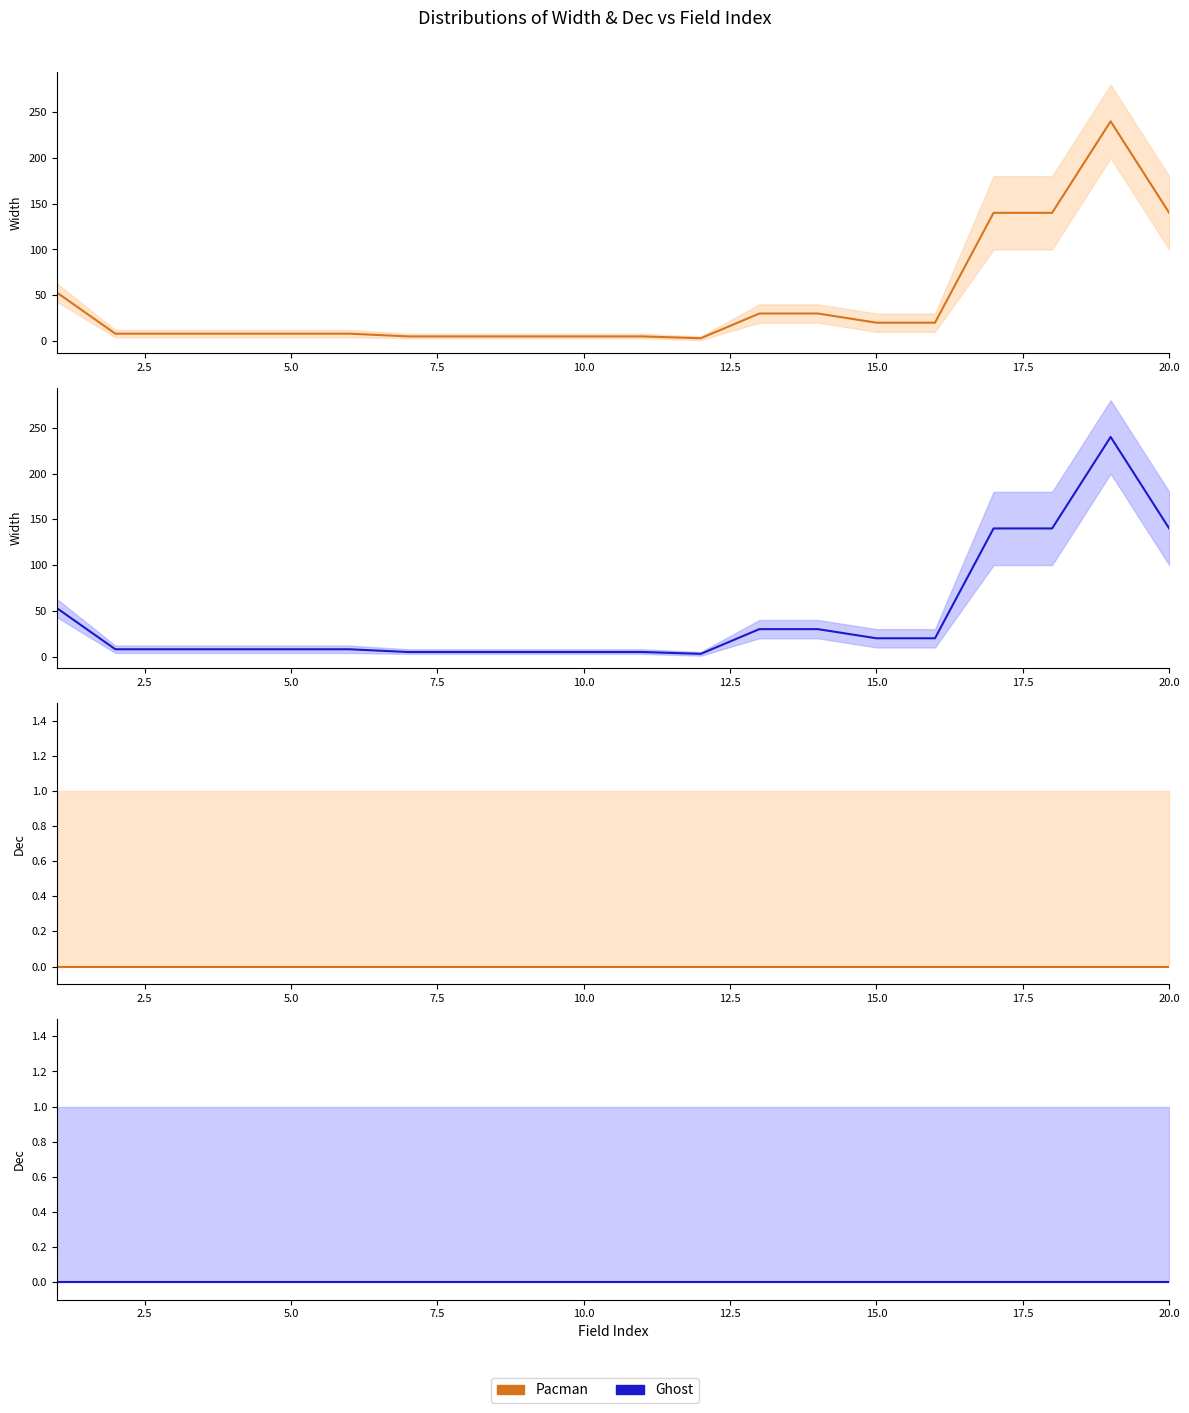

True or false: Width (Pacman) and Dec (Pacman) intersect in this chart.

False